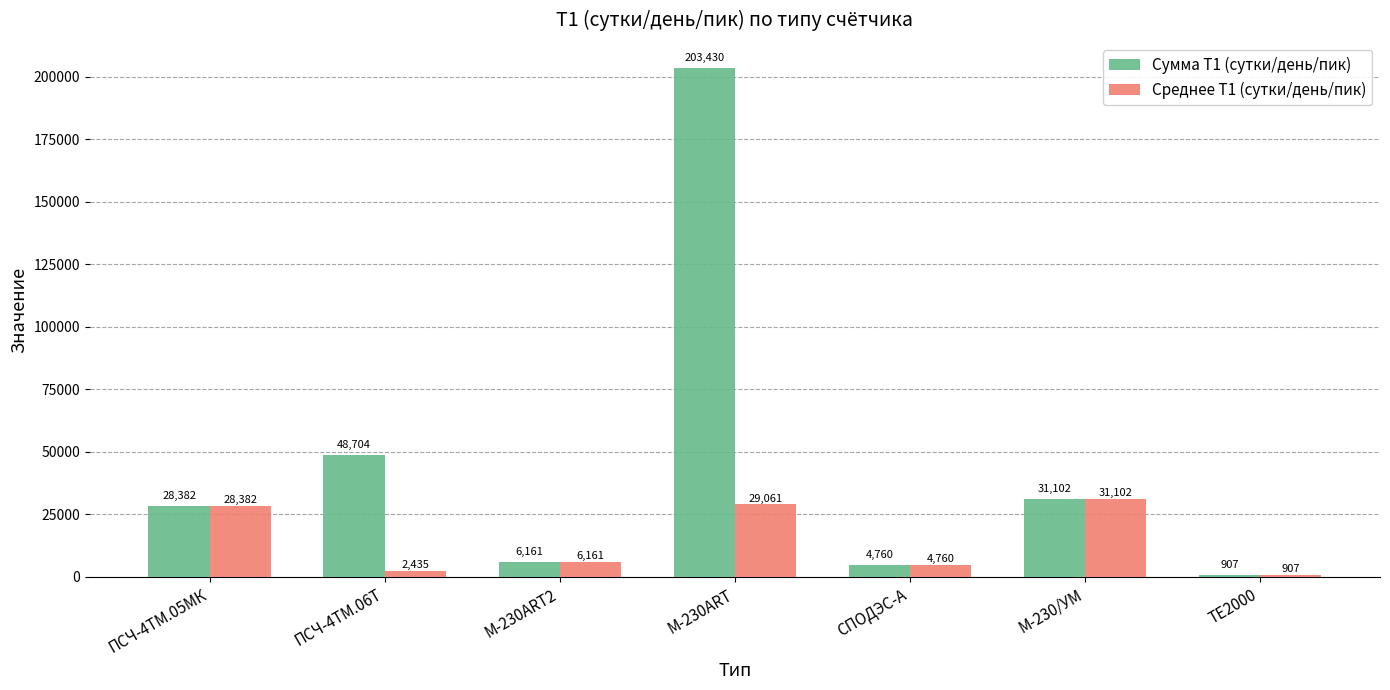

How many data points in Сумма Т1 (сутки/день/пик) are less than 28382?

3